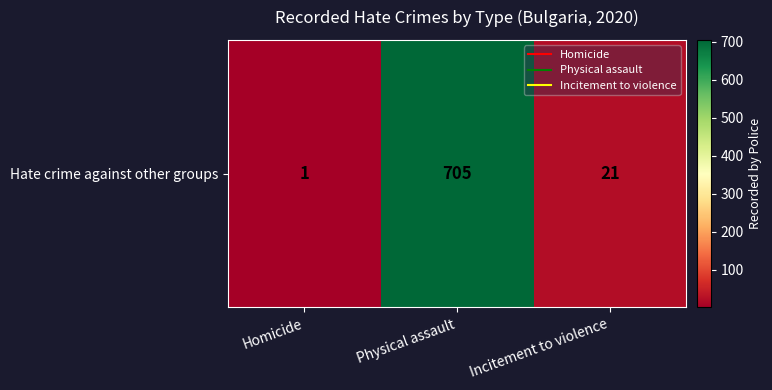

Which category has the lowest value across all series?

Homicide